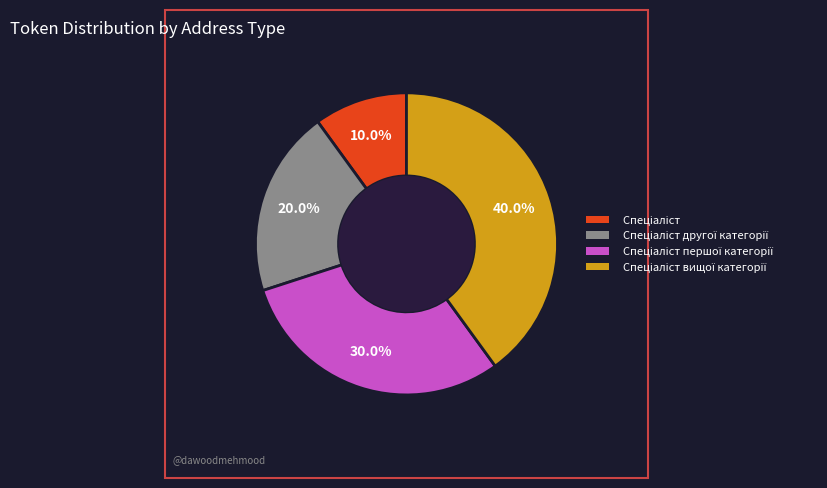

Is there a majority slice in this chart?

No